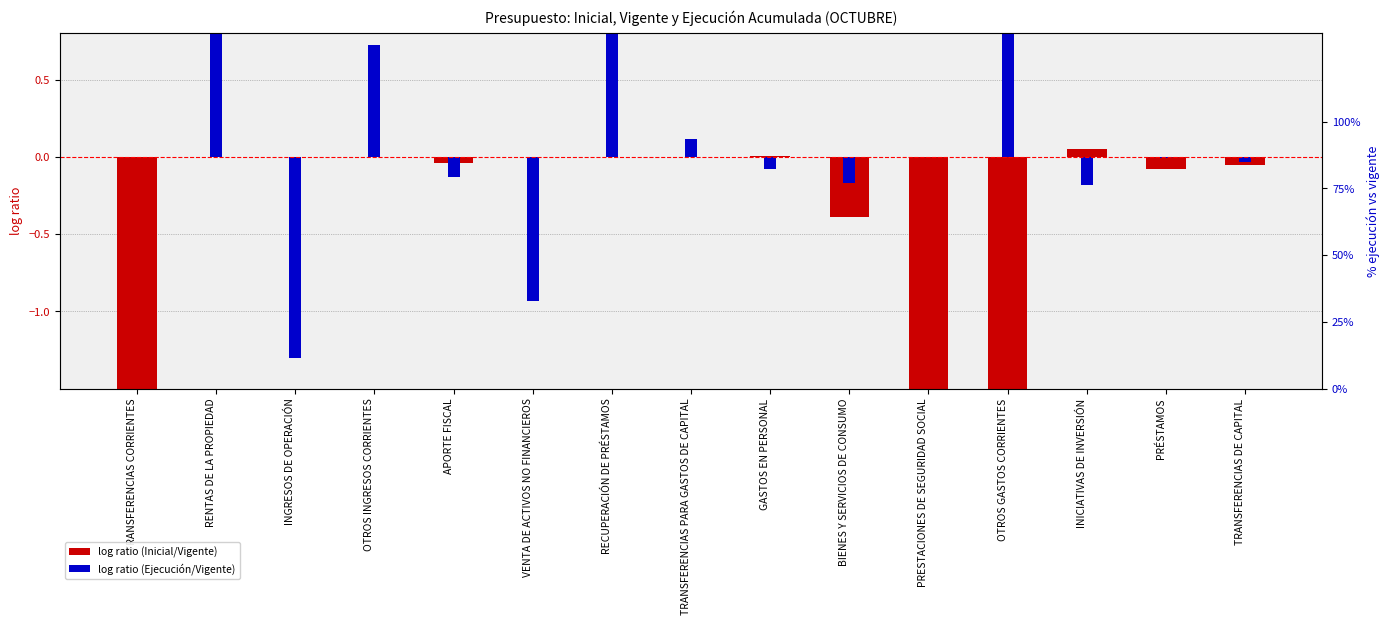

What is the difference between the maximum and minimum values in the log ratio (Ejecución/Vigente) series?

7.1